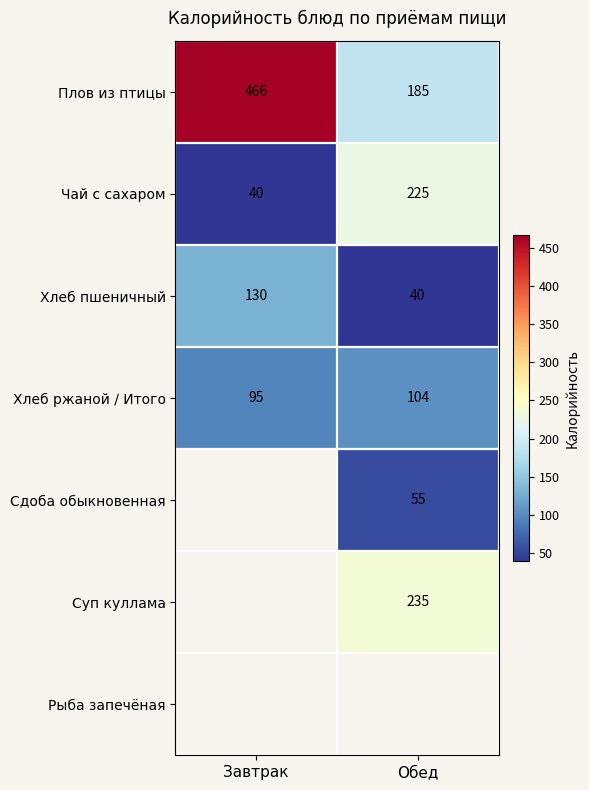

The value of Хлеб пшеничный at Обед is 61.4. True or false?

False